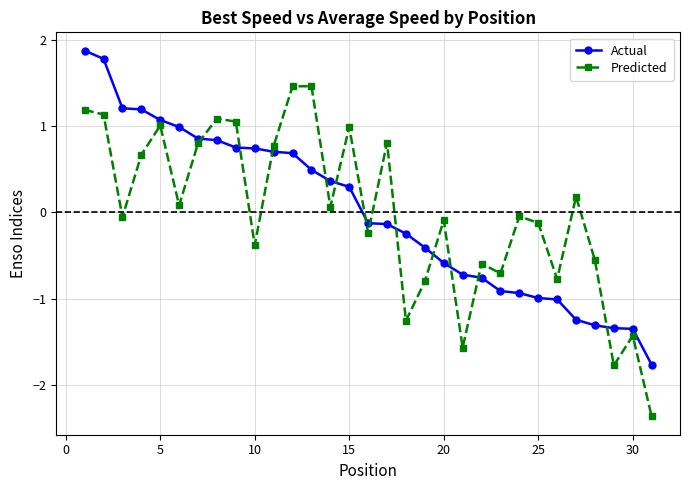

After their last crossing, which series has the higher values: Predicted or Actual?

Actual